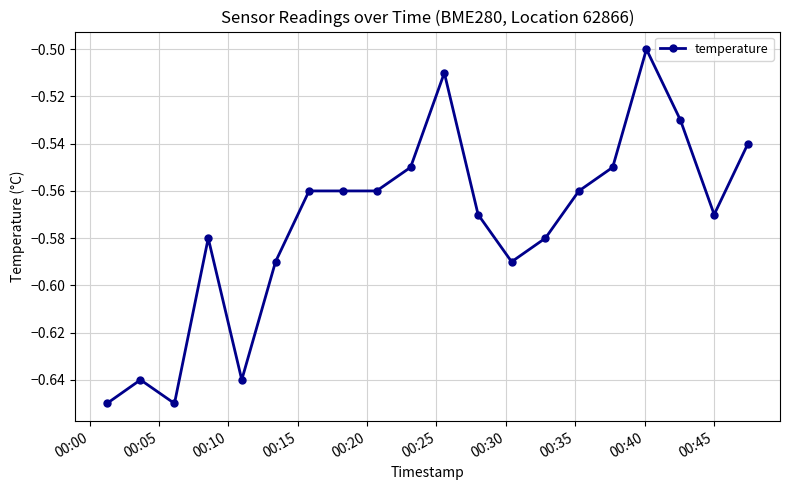

True or false: the data has more than 1 interior local peaks.

True